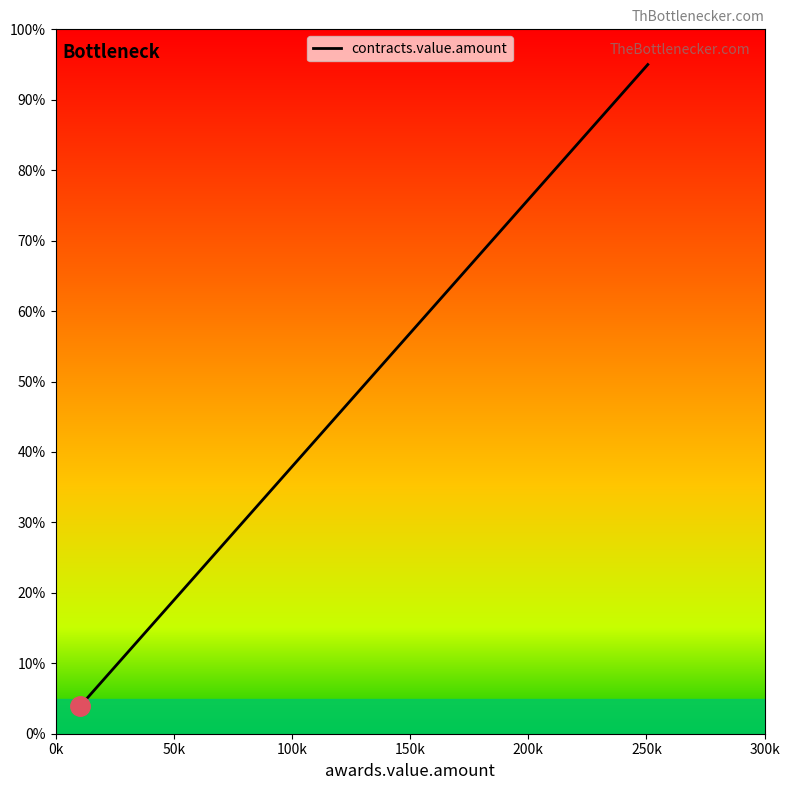

What is the difference between the values at 50k and 150k?

38.4